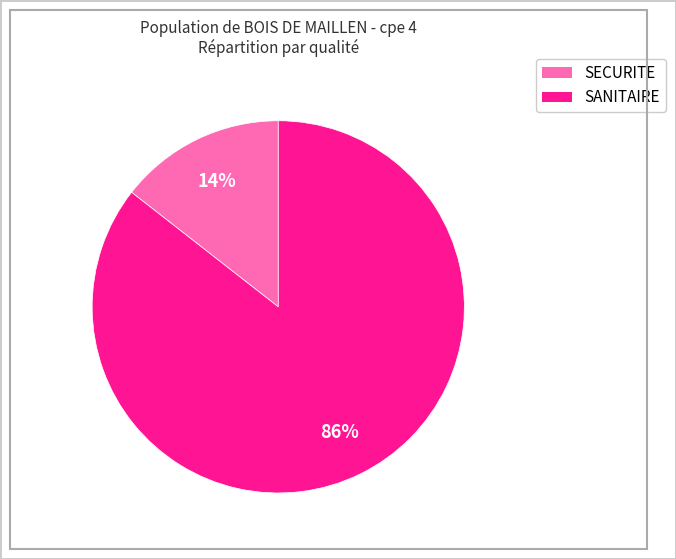

Which category has the biggest portion of the pie?

SANITAIRE